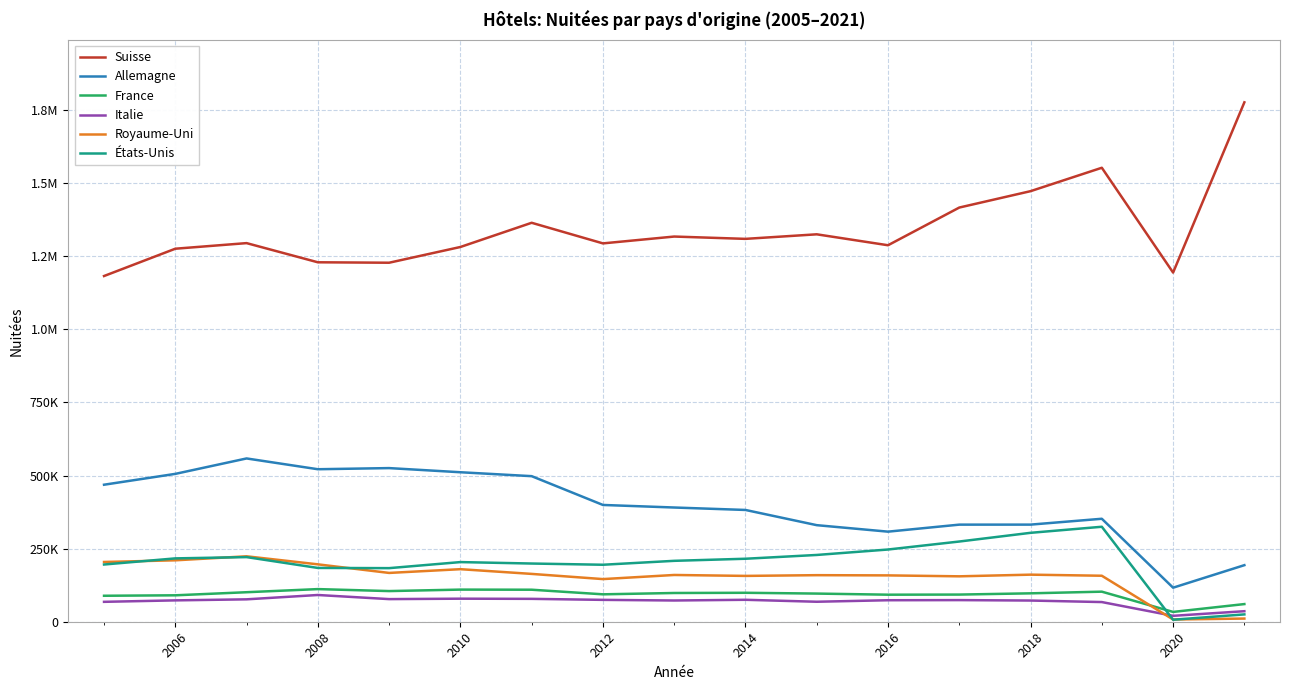

What is the maximum value for Suisse?

1776263